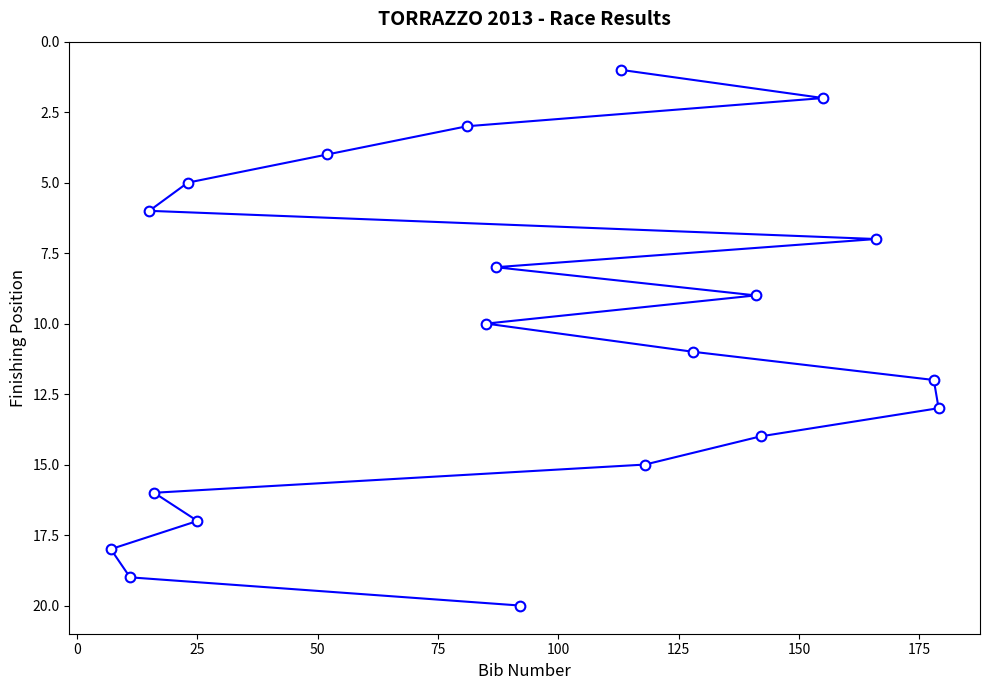

What is the maximum value shown in the chart?

20